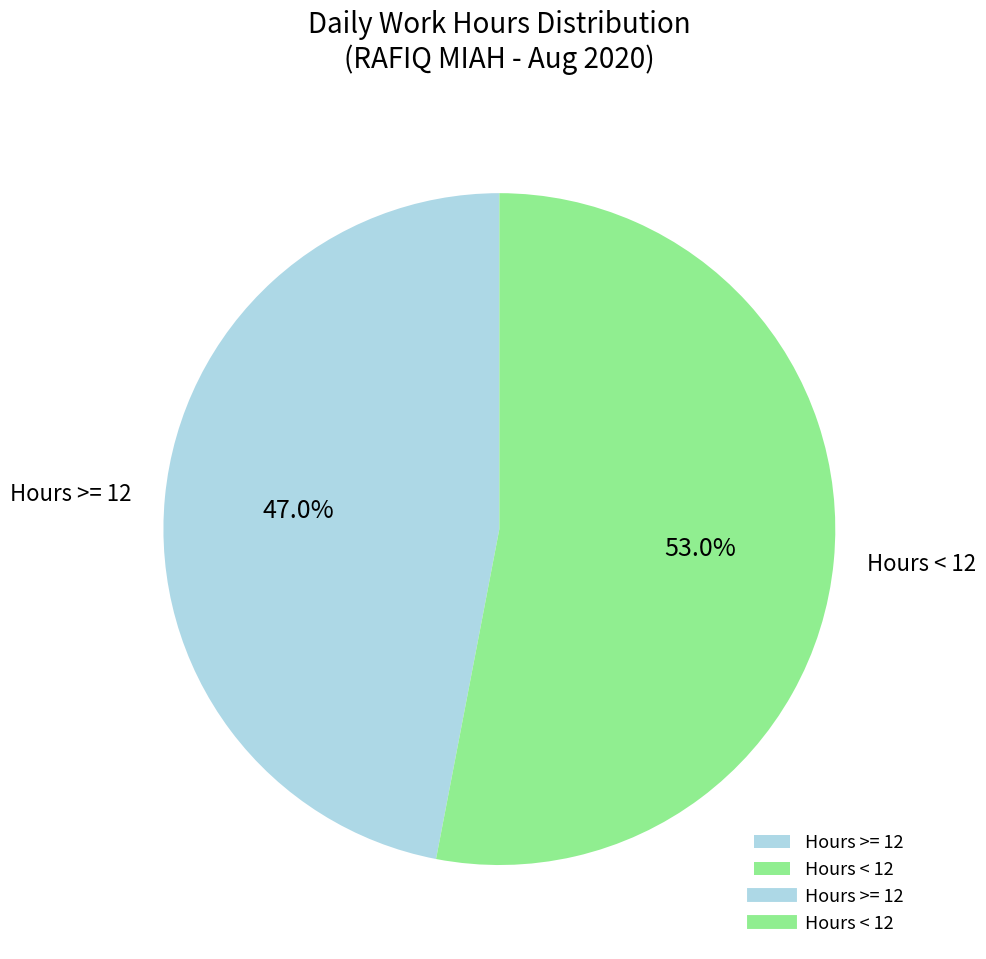

How many slices are in this pie chart?

2